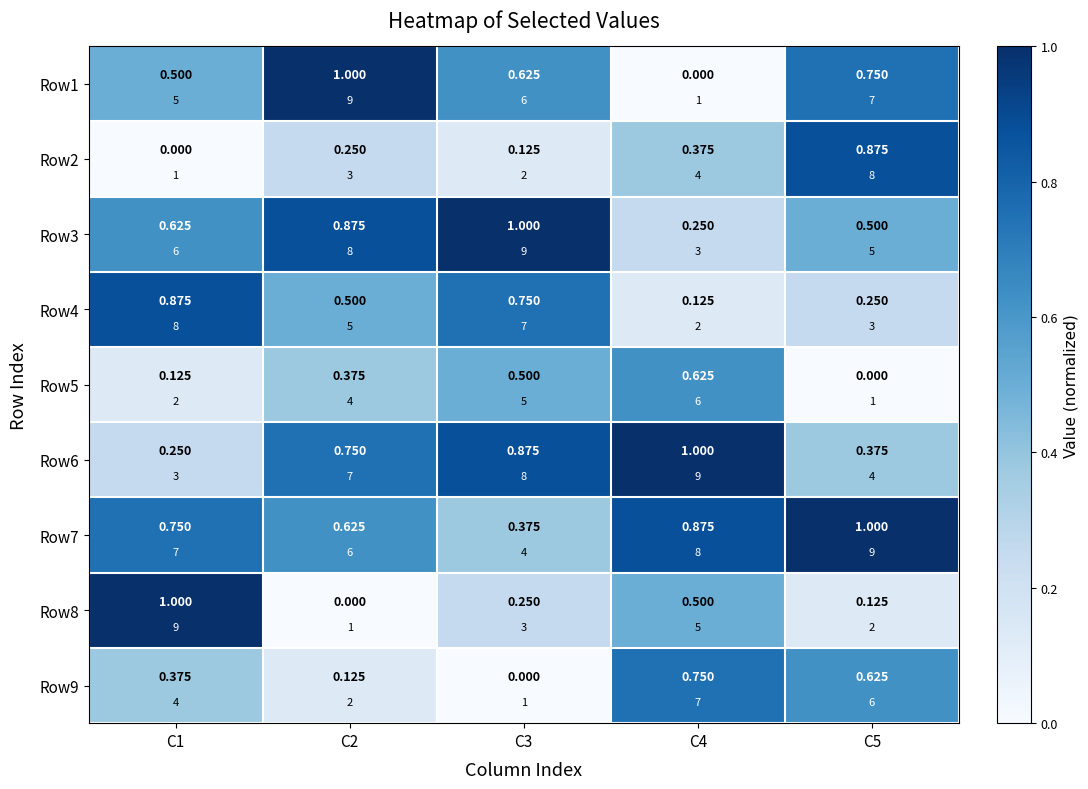

At which label does Row8 reach its peak?

C1